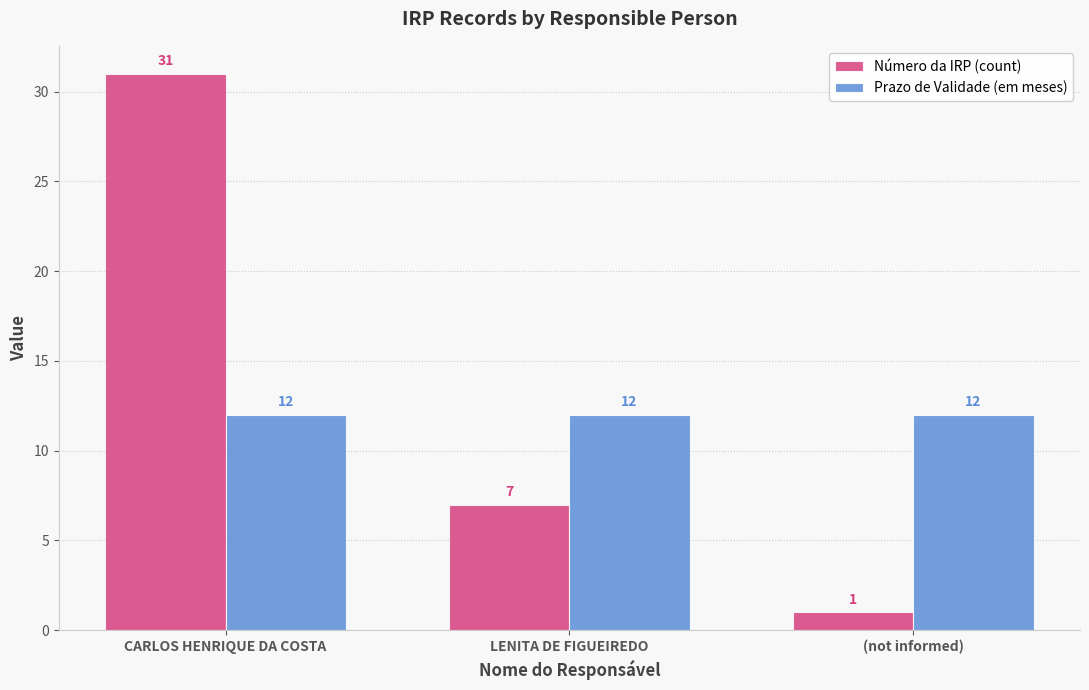

Rank the series by their maximum value, from lowest to highest.

Prazo de Validade (em meses), Número da IRP (count)